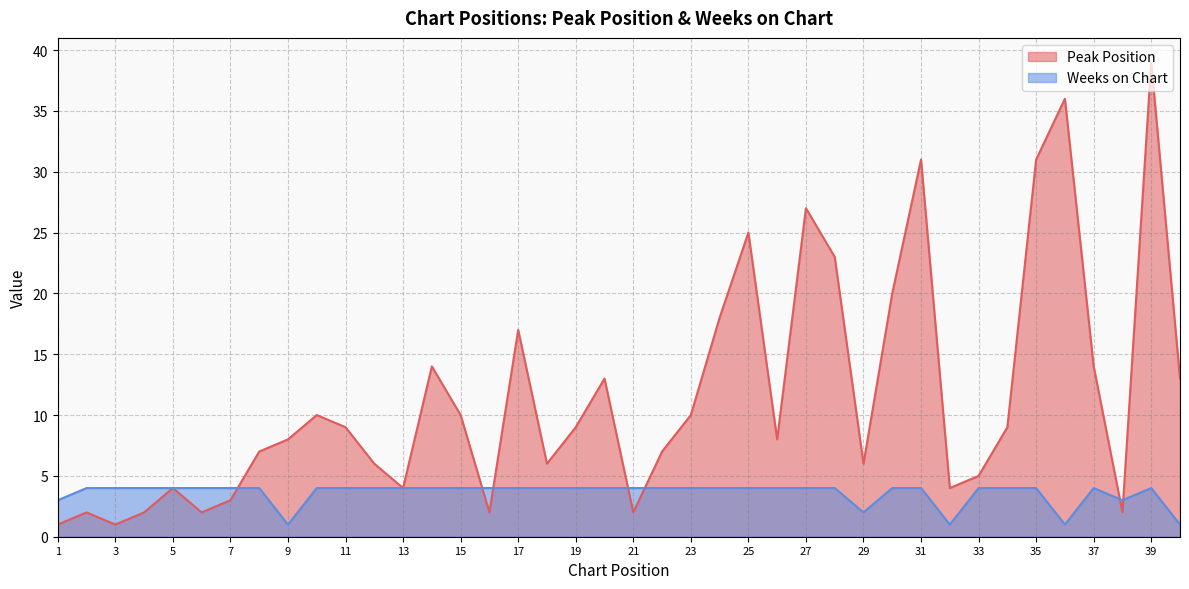

The Peak Position series shows 3 at 38. True or false?

False